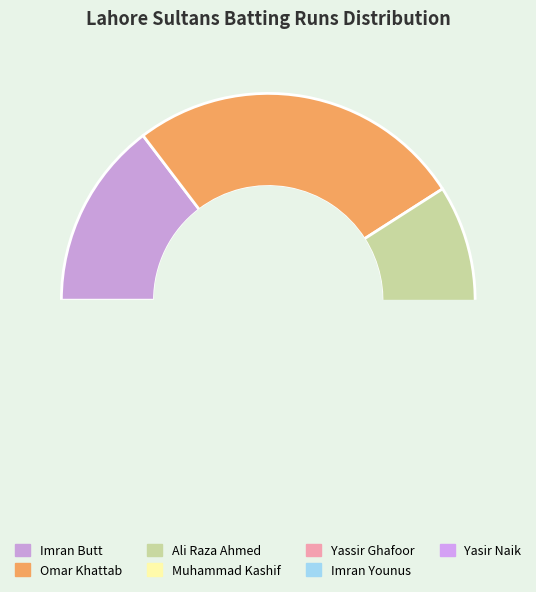

What is the ratio of the value at Muhammad Kashif to the value at Ali Raza Ahmed?

0.4